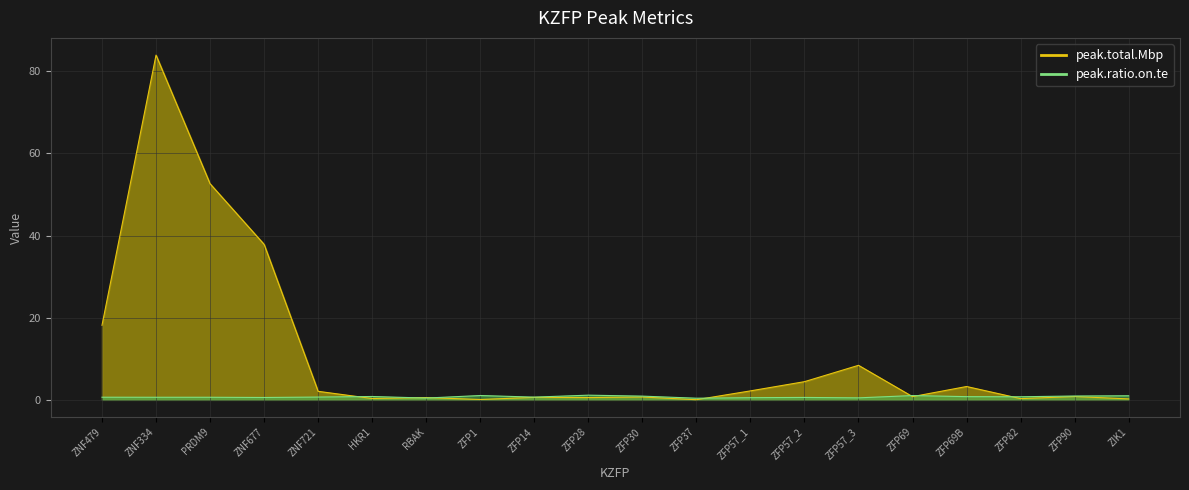

The value of peak.ratio.on.te at ZFP28 is 1.5. True or false?

False